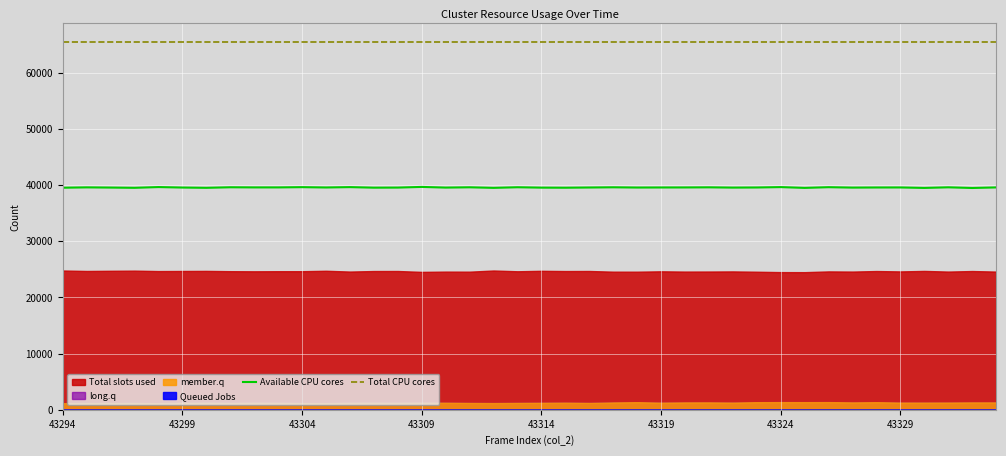

Where is Available CPU cores nearest to the value 39600?

26